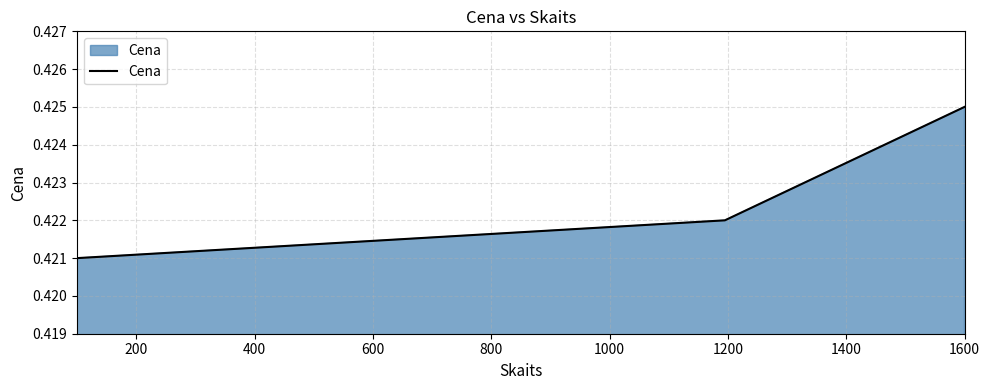

Count the values in the range 0 to 1.

3